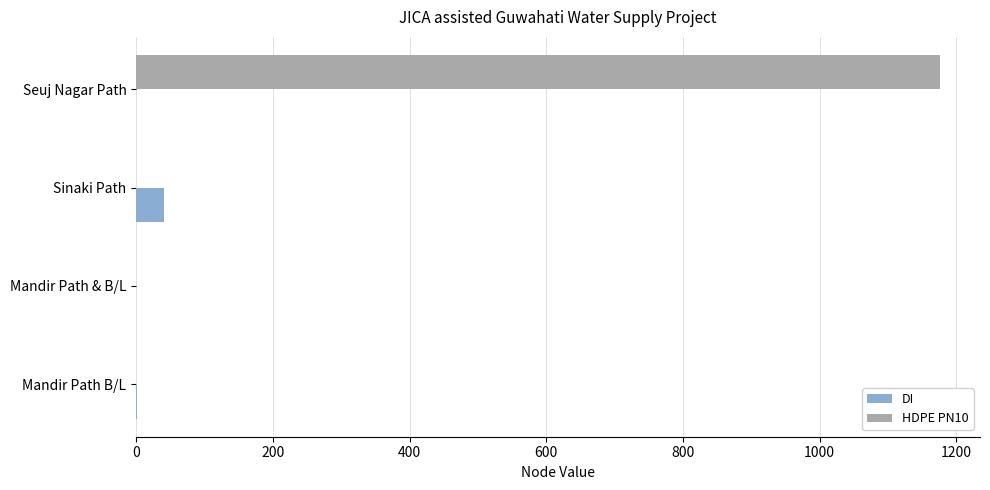

Count the number of data series in this chart.

2